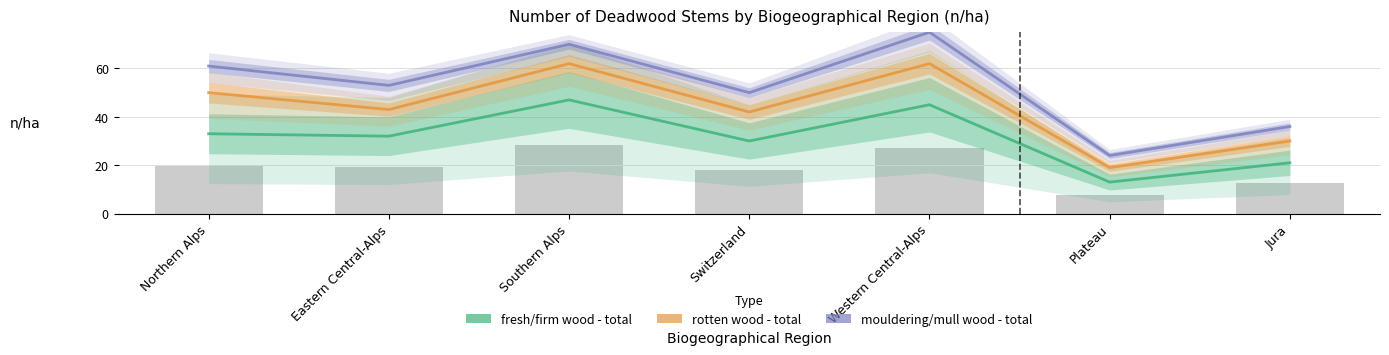

Reading left to right, what are all the values shown in this chart?

fresh/firm wood - total: Northern Alps=33	Eastern Central-Alps=32	Southern Alps=47	Switzerland=30	Western Central-Alps=45	Plateau=13	Jura=21
rotten wood - total: Northern Alps=17	Eastern Central-Alps=11	Southern Alps=15	Switzerland=12	Western Central-Alps=17	Plateau=6	Jura=9
mouldering/mull wood - total: Northern Alps=11	Eastern Central-Alps=10	Southern Alps=8	Switzerland=8	Western Central-Alps=13	Plateau=5	Jura=6